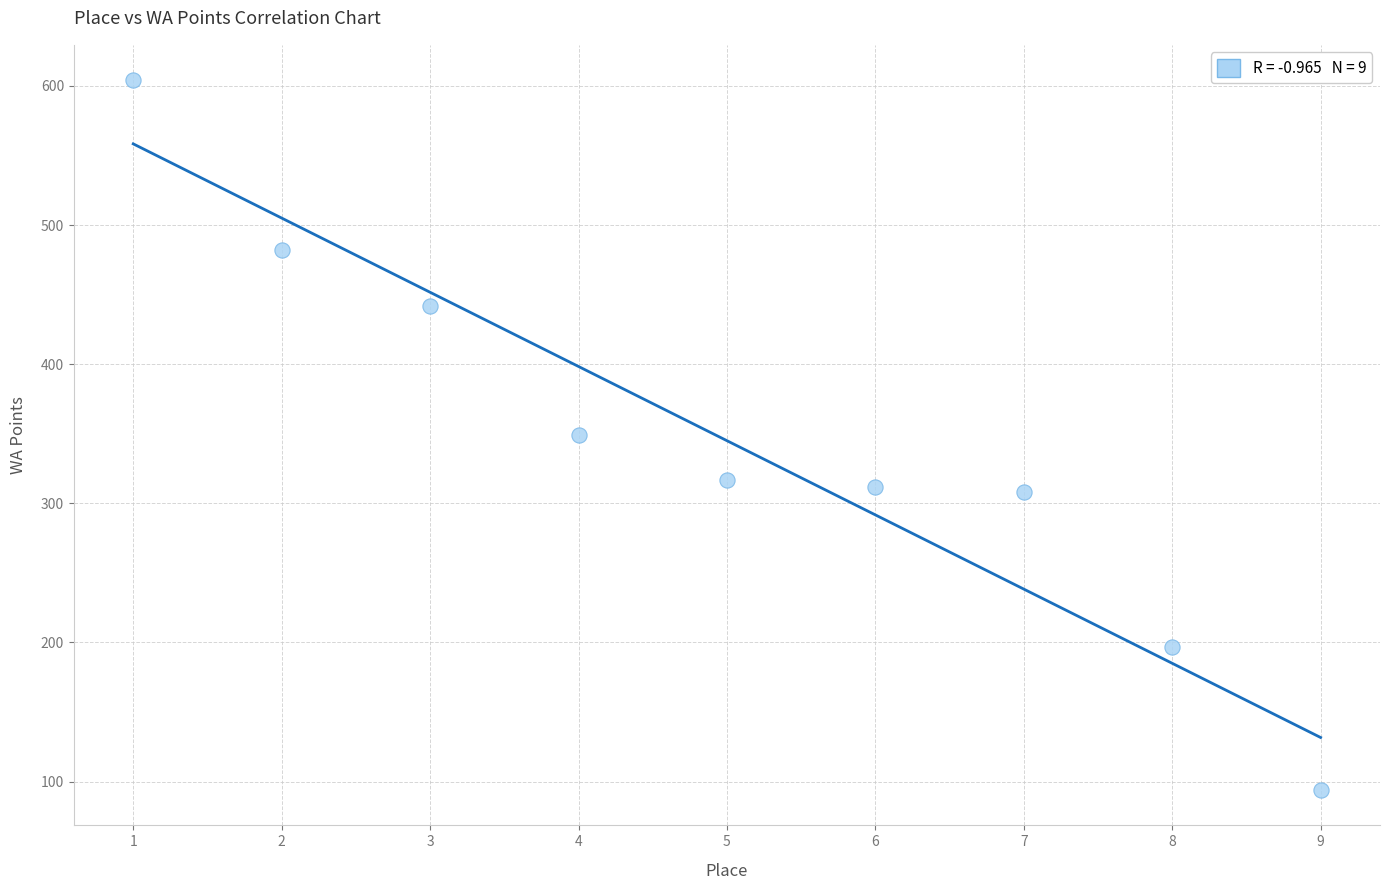

What is the average X value?

5